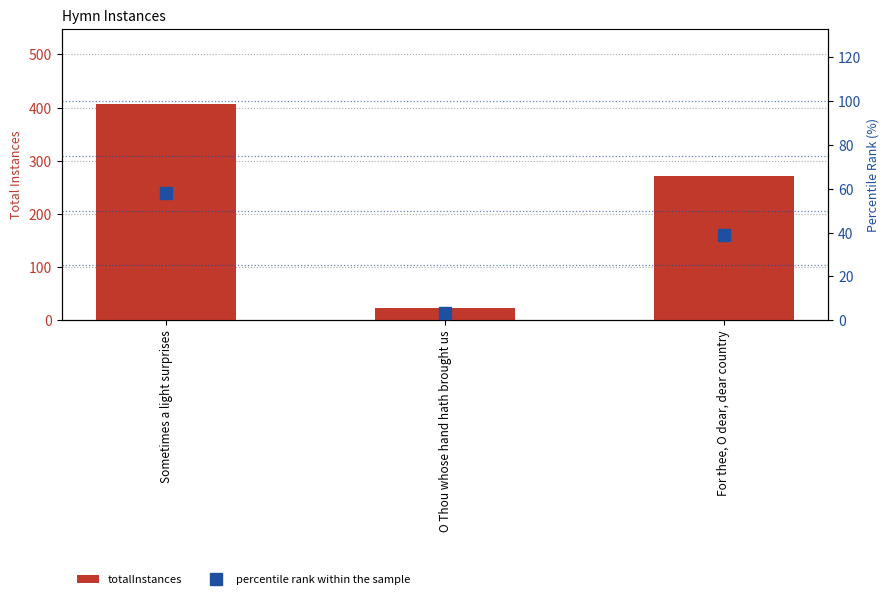

Reading right to left, extract all data points from this chart.

totalInstances: For thee, O dear, dear country=272.0	O Thou whose hand hath brought us=23.0	Sometimes a light surprises=406.0
percentile rank within the sample: For thee, O dear, dear country=38.8	O Thou whose hand hath brought us=3.3	Sometimes a light surprises=57.9